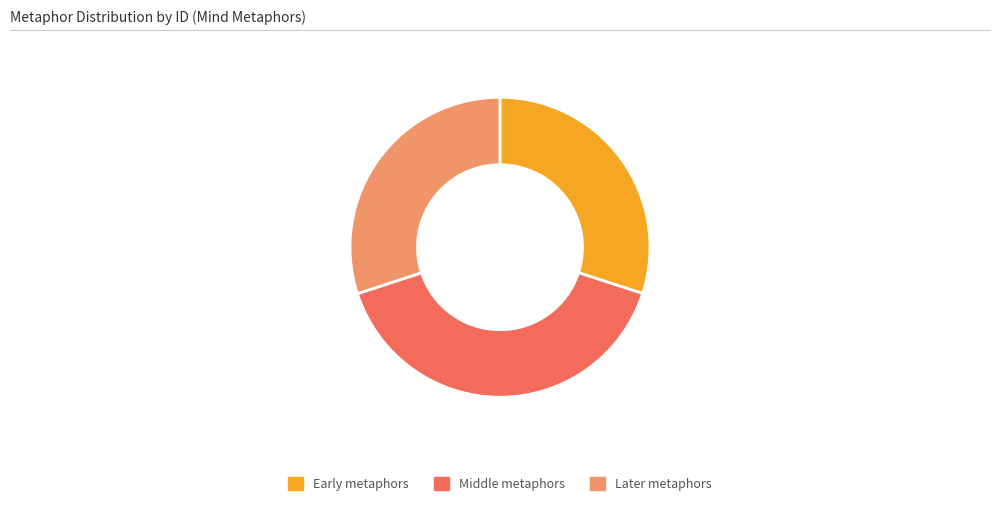

Is Middle metaphors the majority of the pie?

No